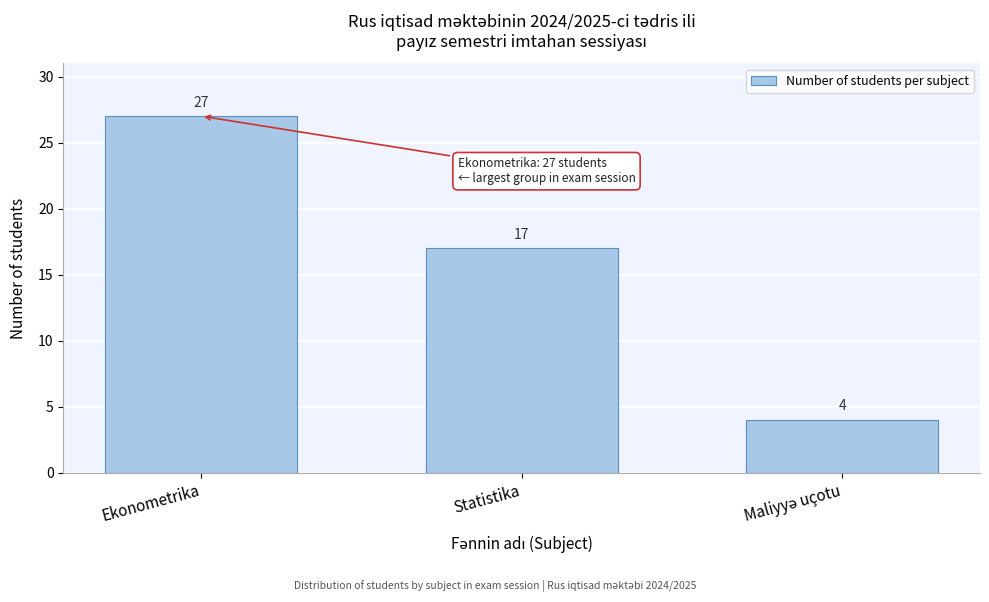

Reading left to right, extract all data points from this chart.

27	17	4